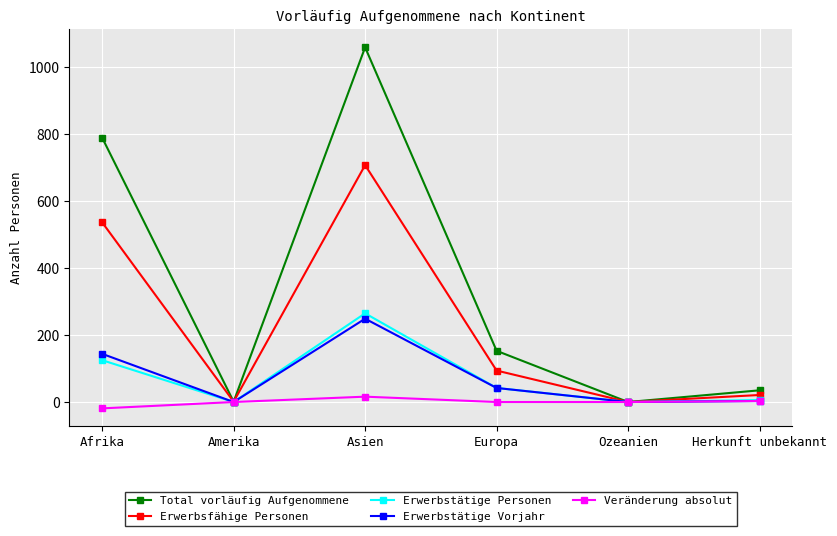

Which category has the highest value in the Erwerbsfähige Personen series?

Asien